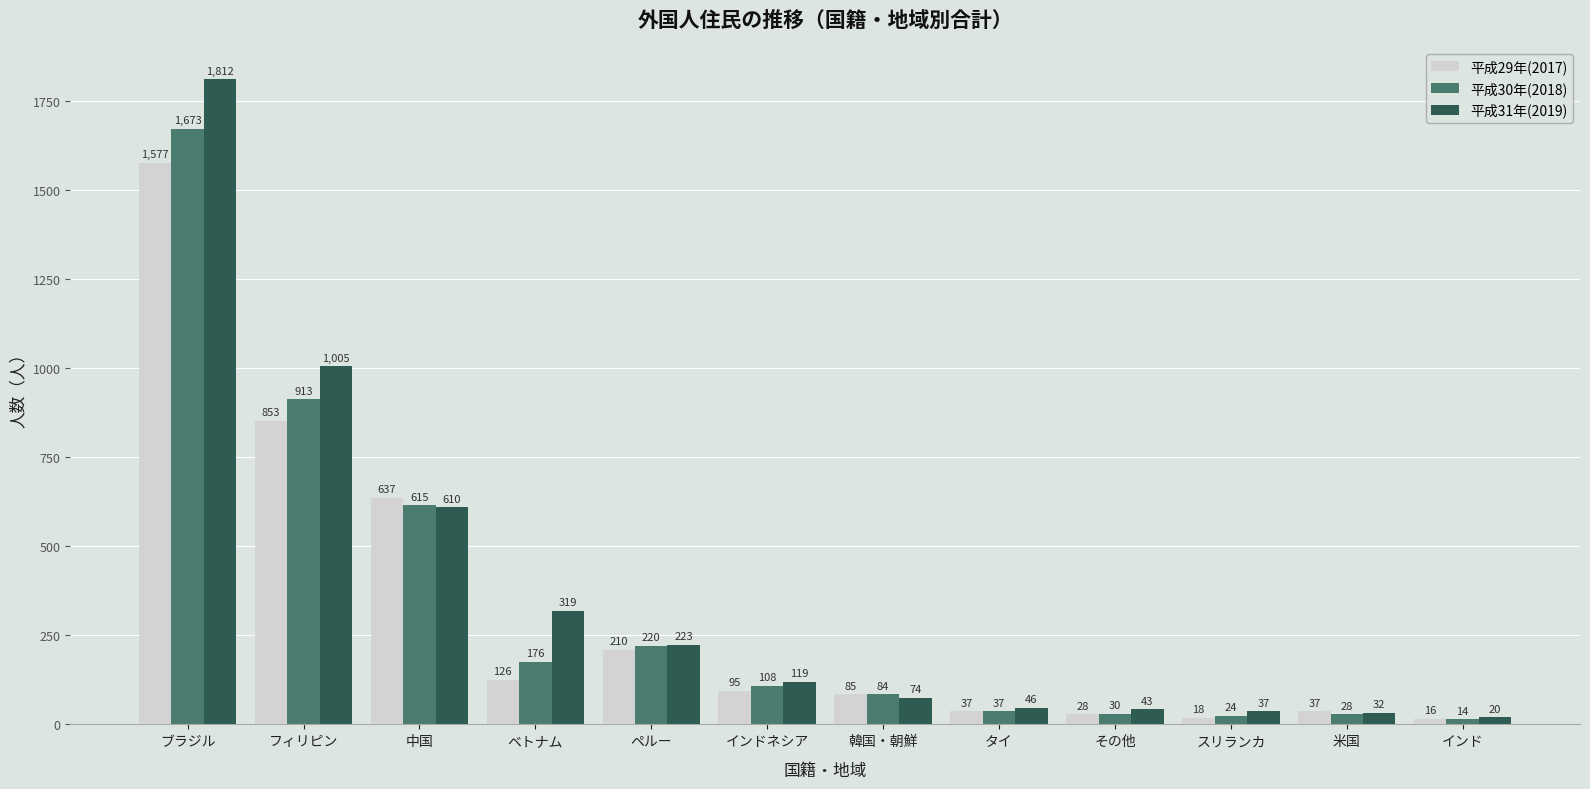

Is the value of 平成29年(2017) at フィリピン greater than the value of 平成30年(2018) at 中国?

Yes